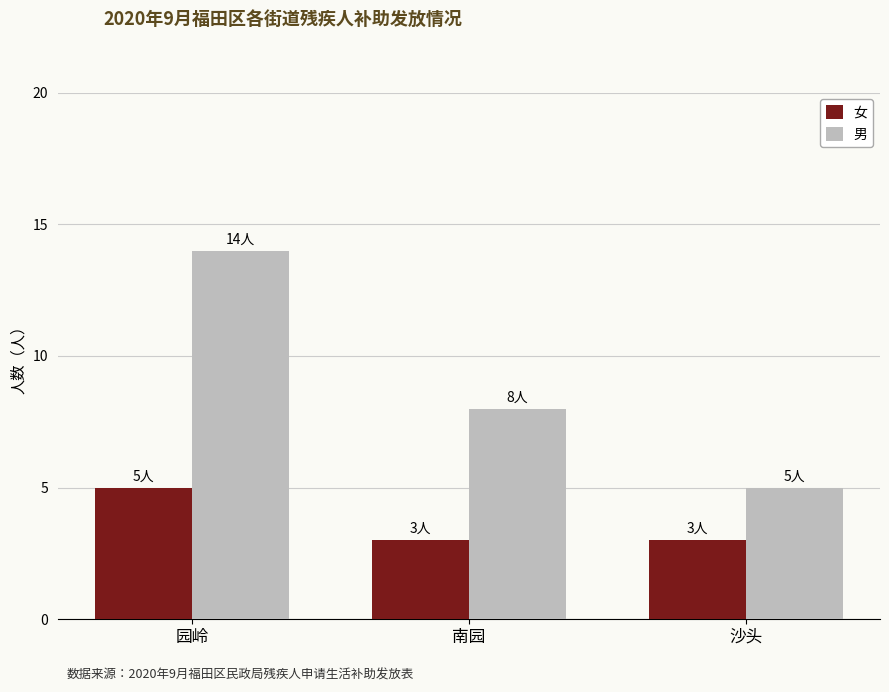

What is the label of the 3rd bar from the left?

沙头